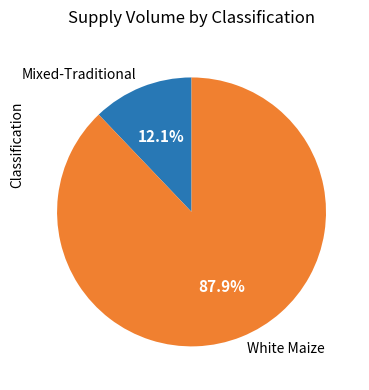

Which slice is the smallest?

Mixed-Traditional